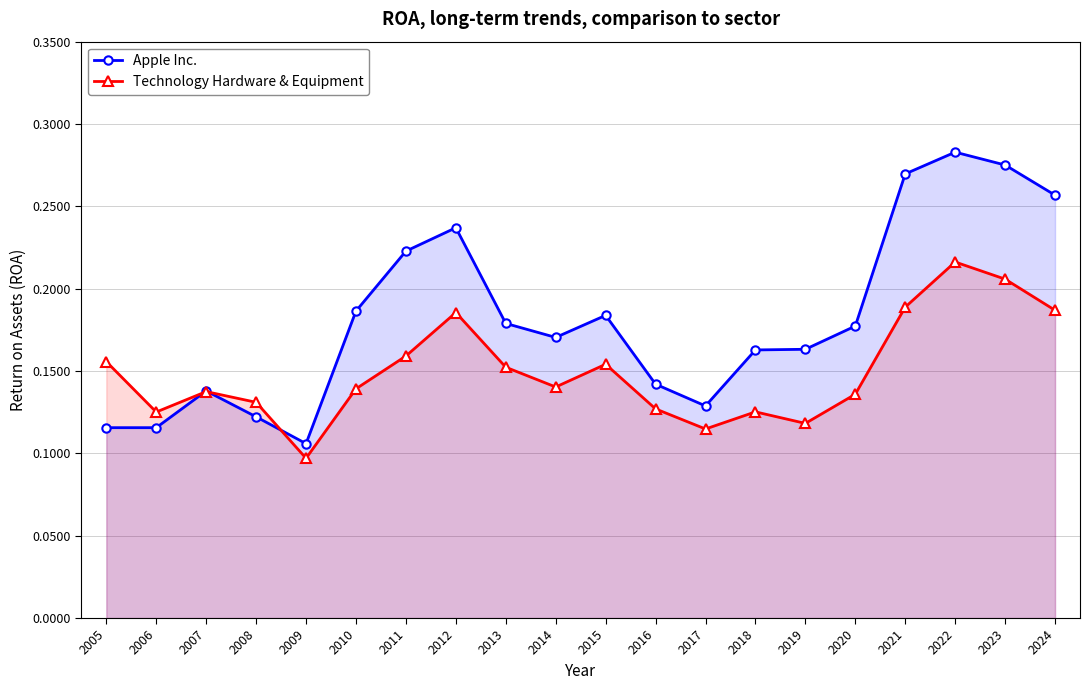

Which series has the largest range (max minus min)?

Apple Inc.